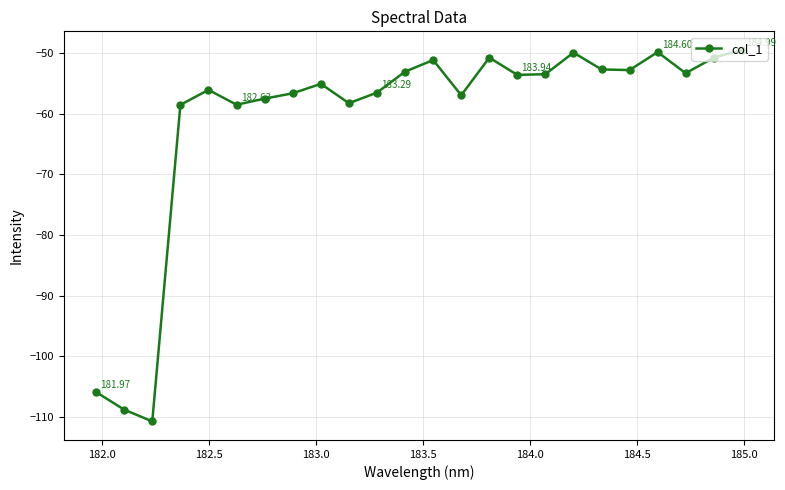

Does the chart have visible grid lines?

Yes